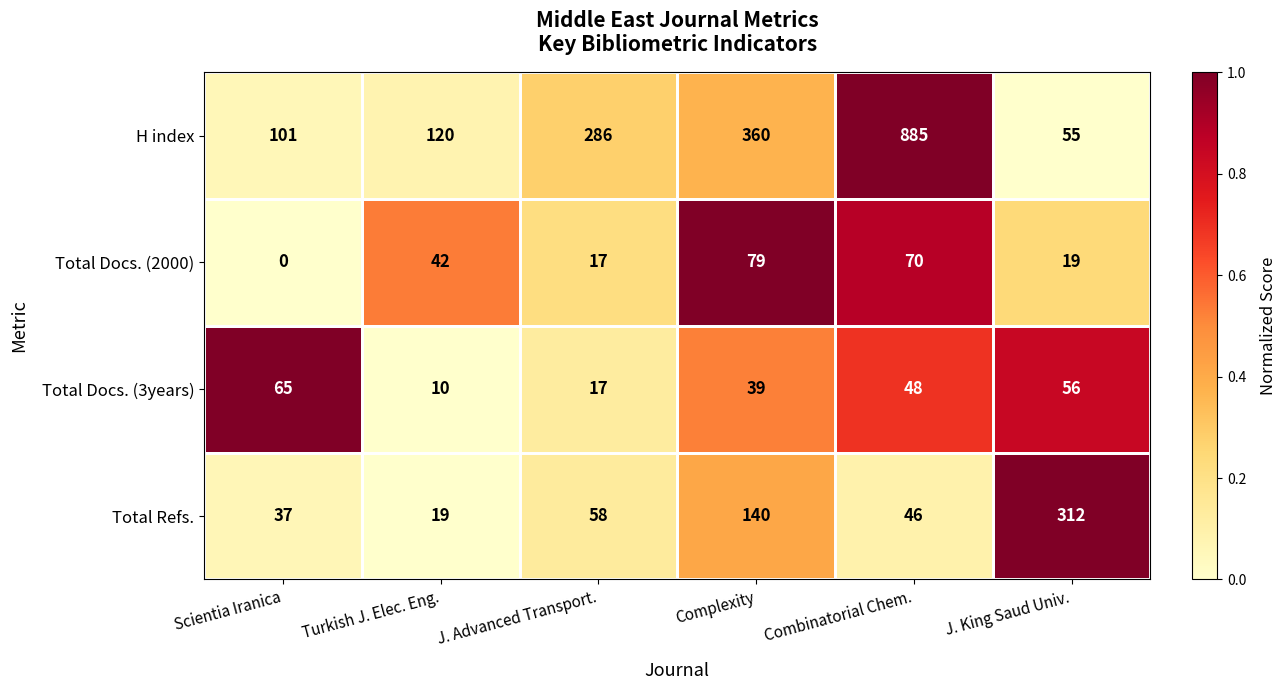

Count the number of categories in the chart.

6